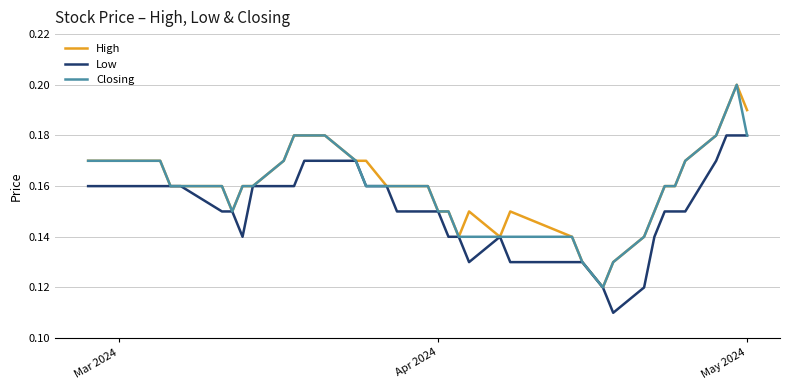

Does the chart have visible grid lines?

Yes